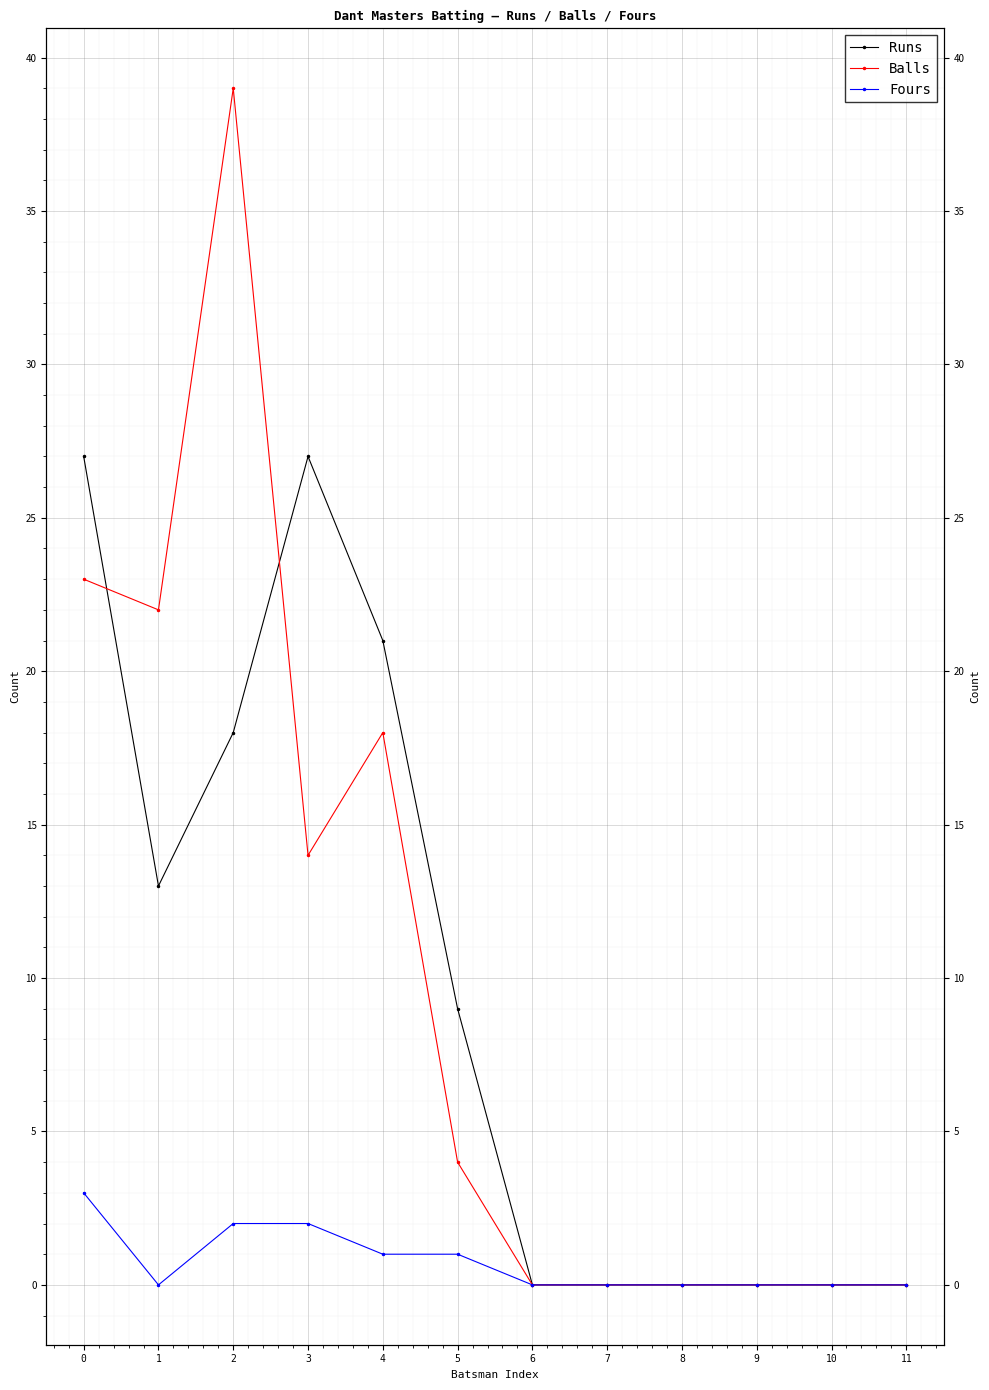

Is it true that Fours equals 1 at 4?

True